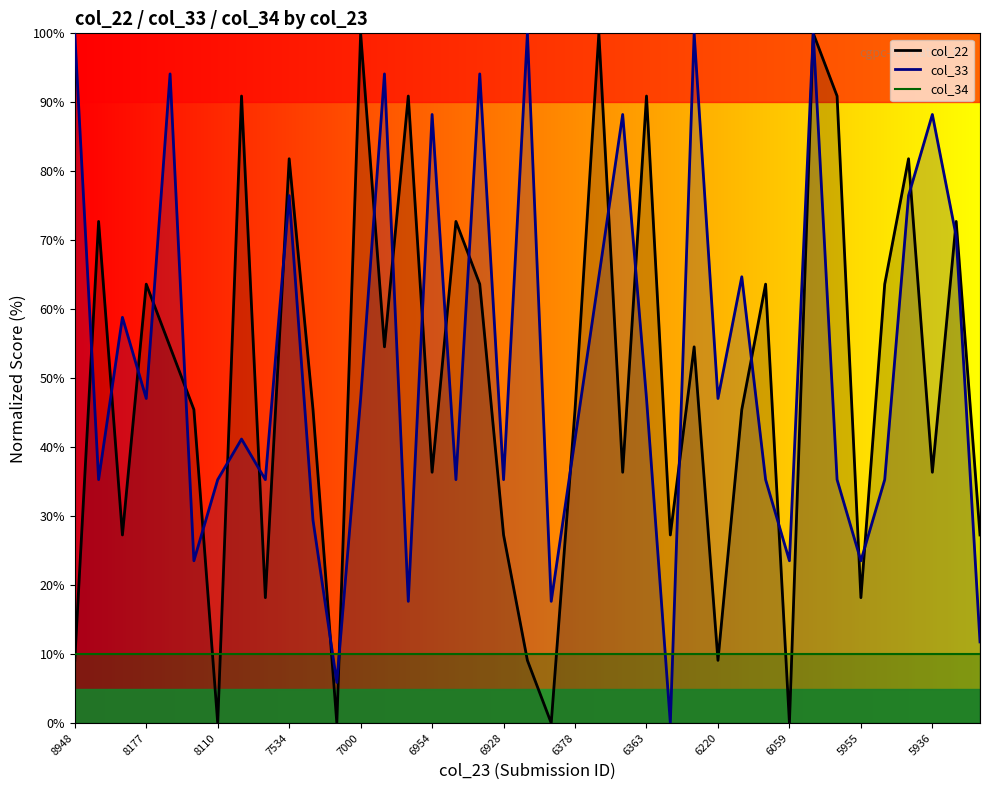

Where is the first local minimum for col_22?

8323